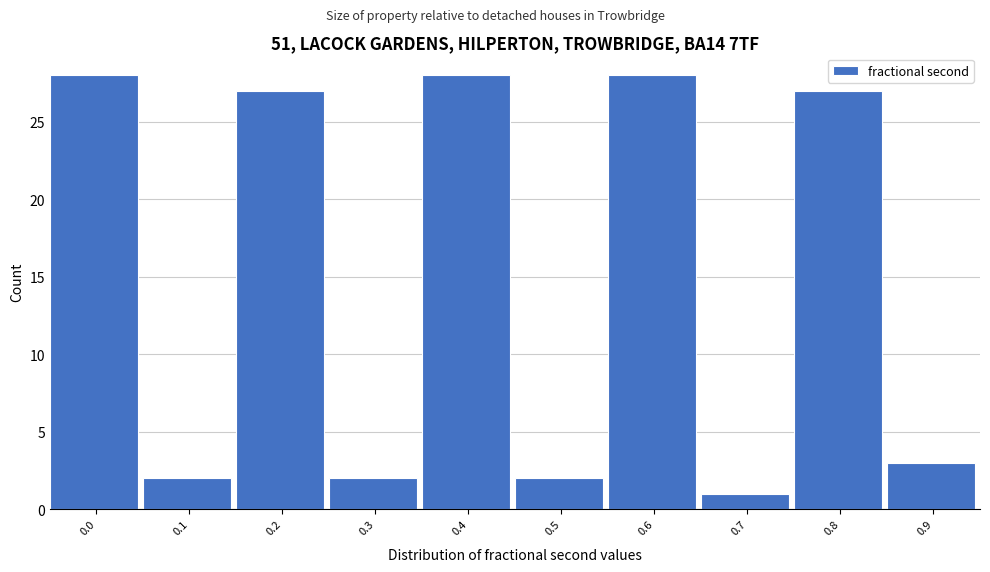

Reading right to left, list all the values displayed in this chart.

3	27	1	28	2	28	2	27	2	28